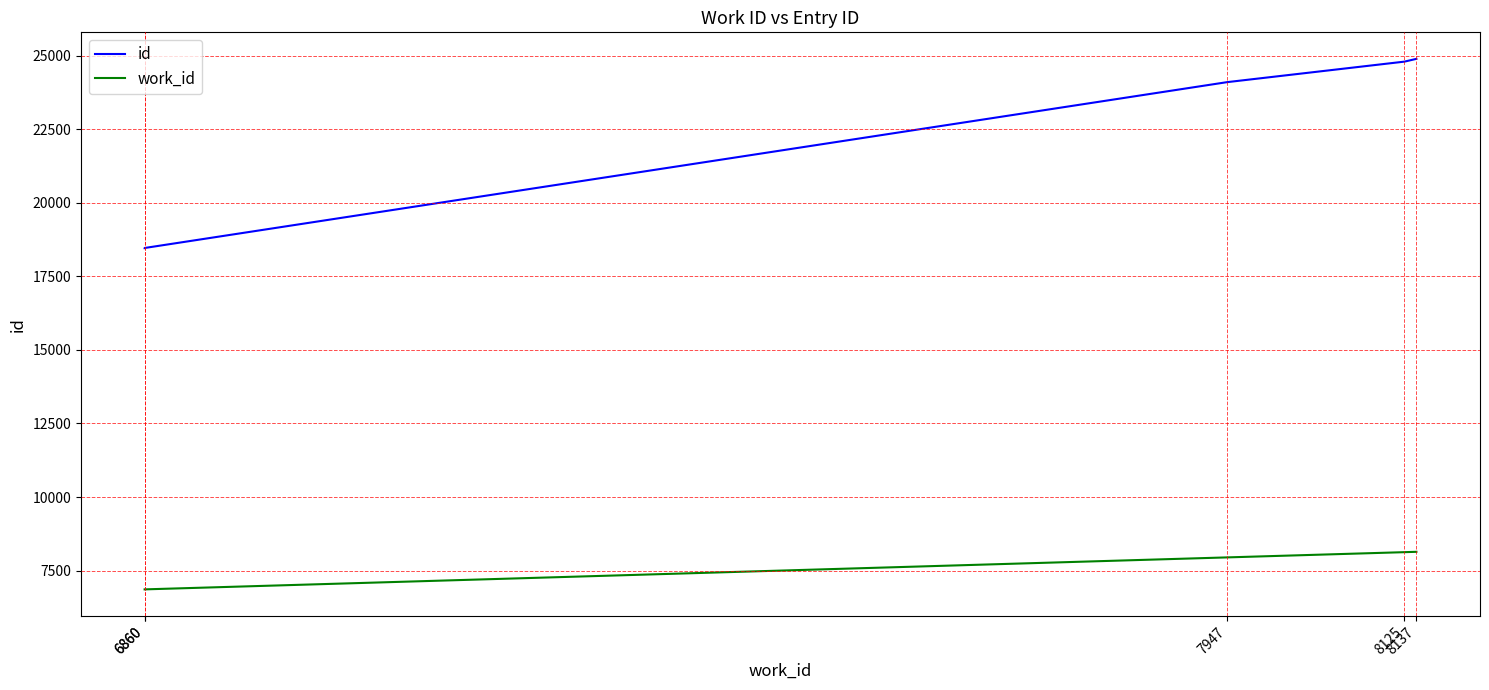

At which label does id reach its peak?

8137